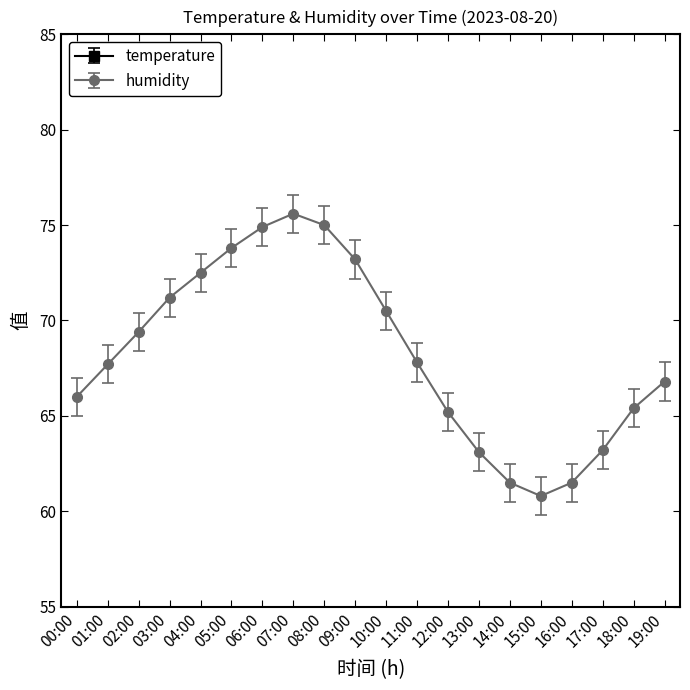

Does the chart have visible grid lines?

No